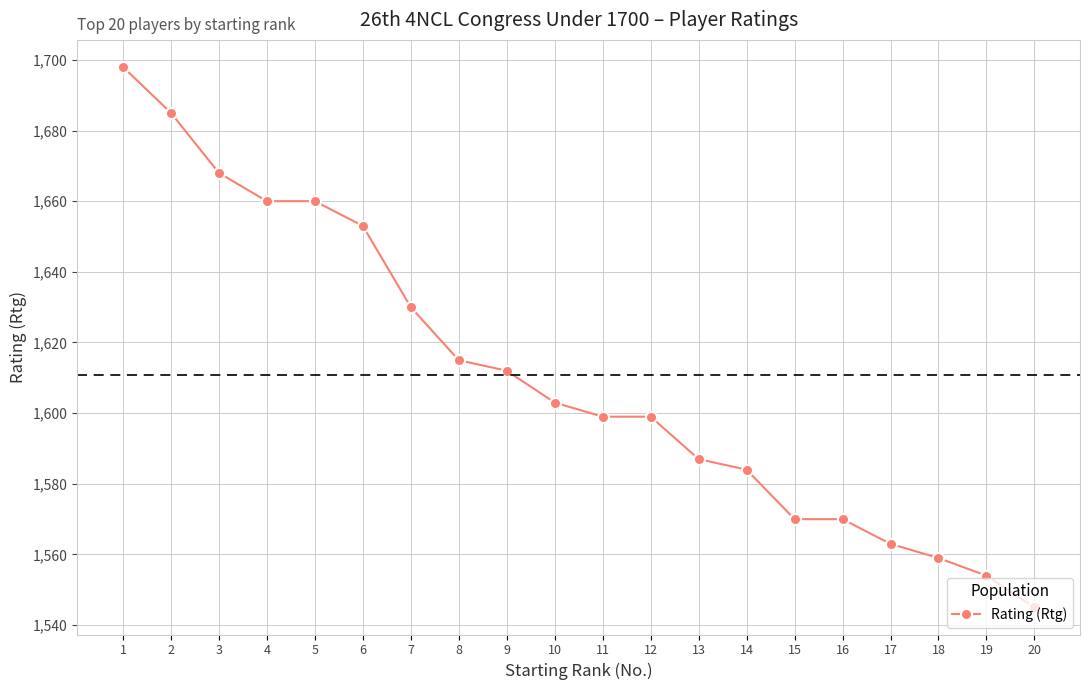

The chart shows a value of 837 at 16. True or false?

False